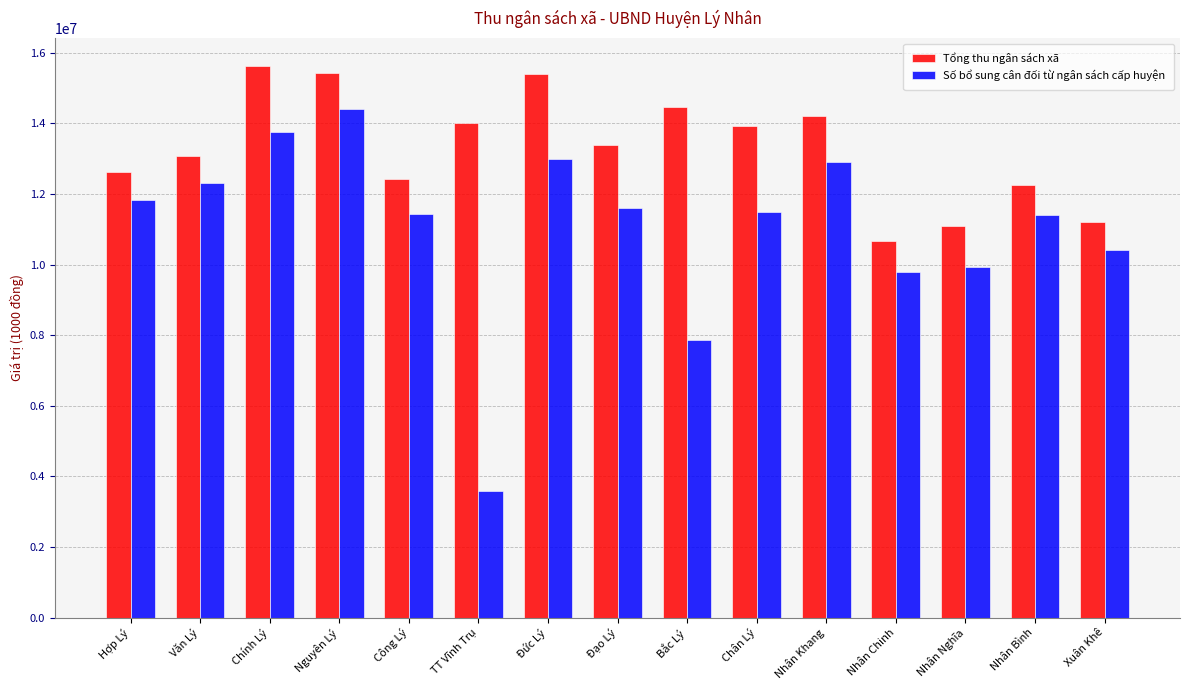

List the series in order of their overall mean, highest first.

Tổng thu ngân sách xã, Số bổ sung cân đối từ ngân sách cấp huyện